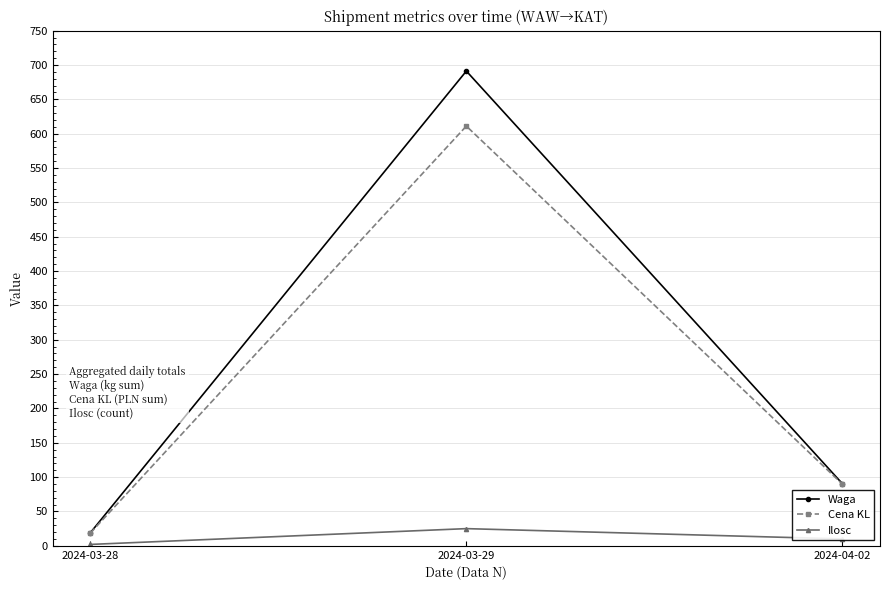

Between 2024-03-28 and 2024-03-29, which series saw the biggest shift?

Waga